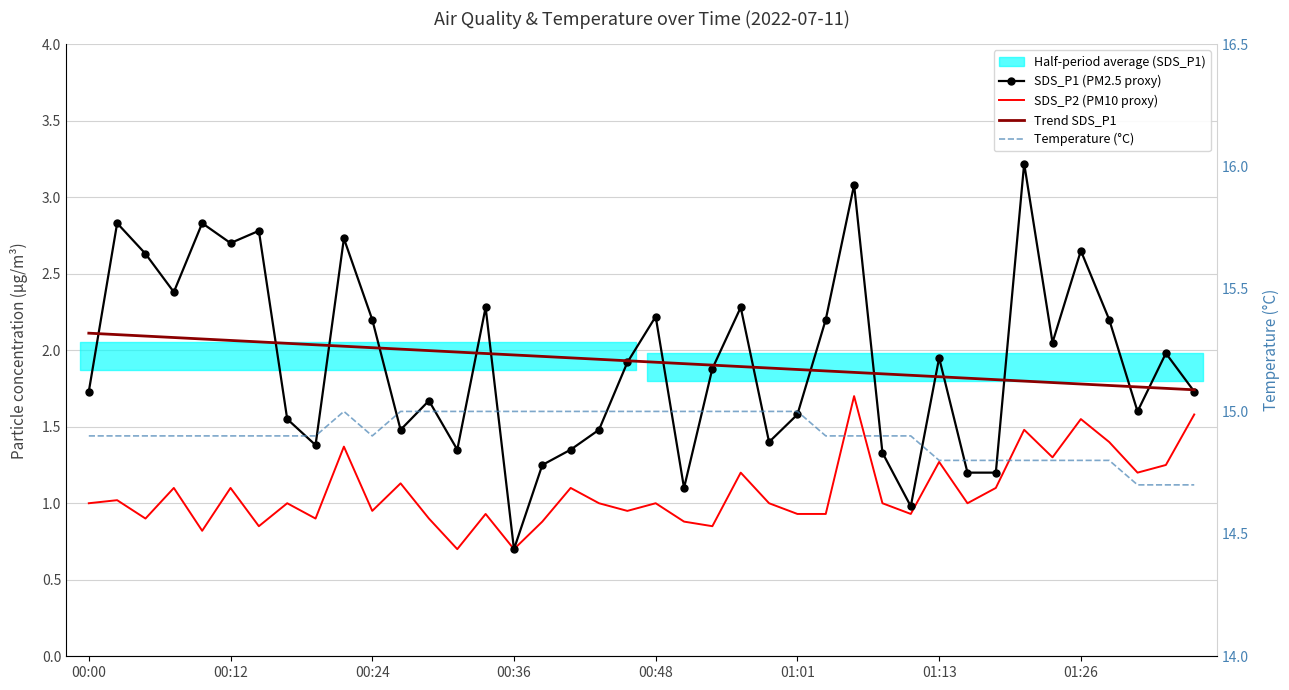

How many lines are shown in the chart?

4